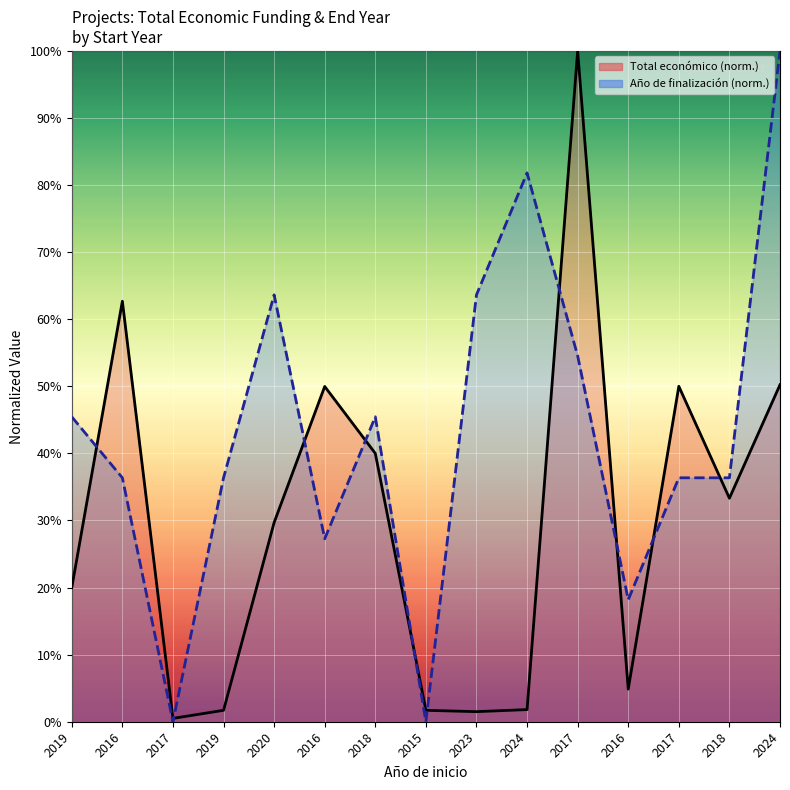

At which category does Total económico reach its first local peak?

2016